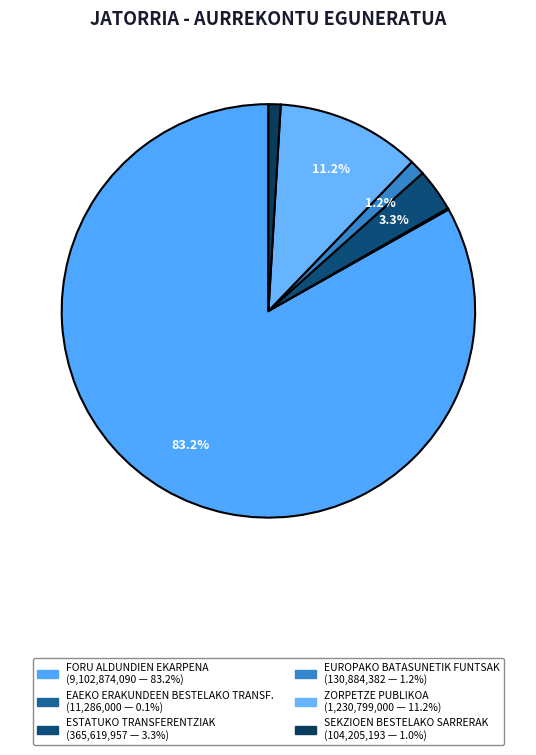

To the nearest percent, what is the average slice percentage?

17%